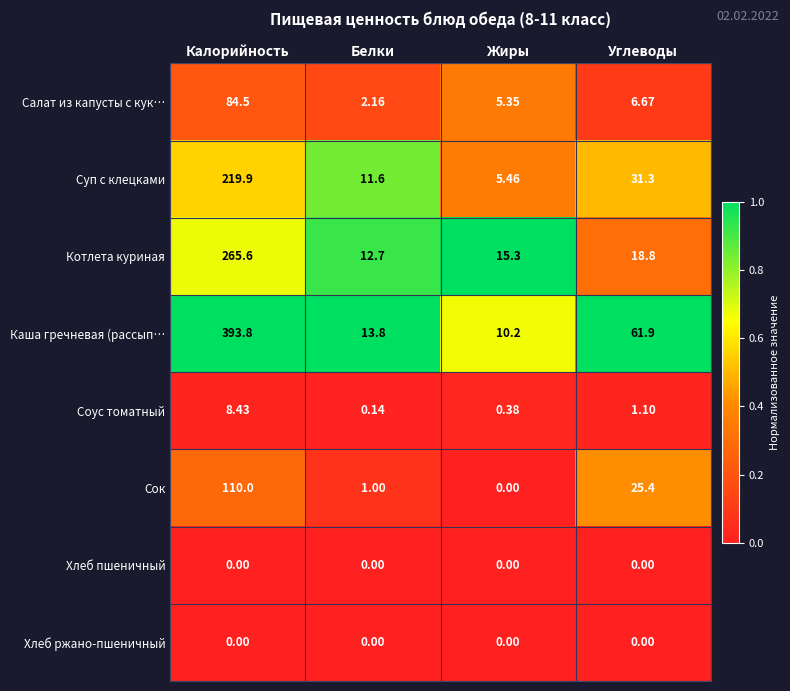

Which series has the widest spread of values?

Каша гречневая (рассып…